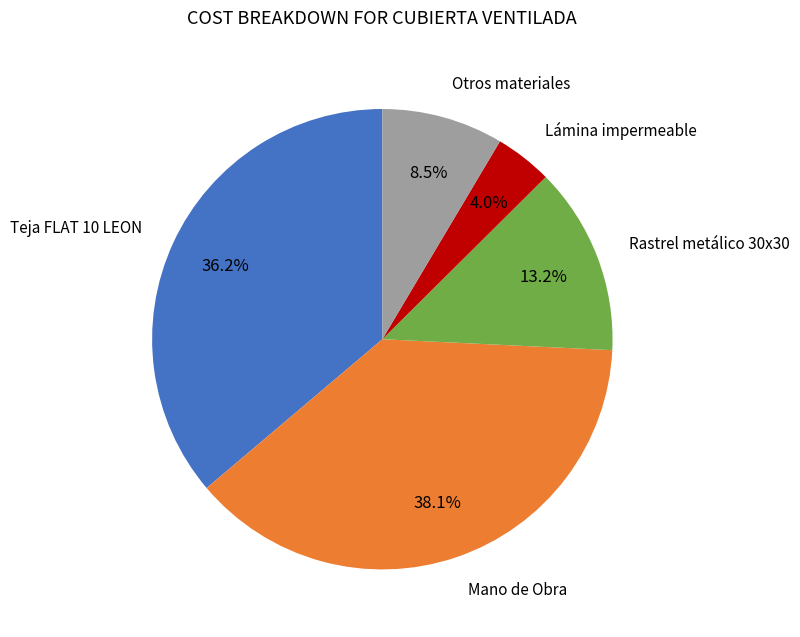

Is there a majority slice in this chart?

No